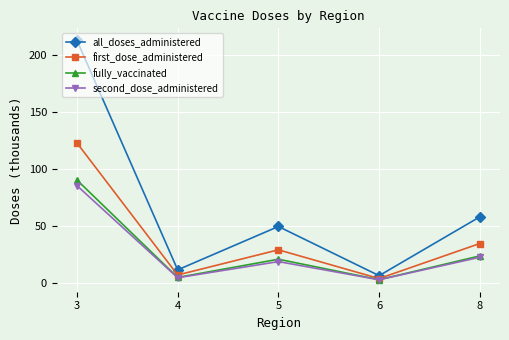

True or false: fully_vaccinated has a value of 4.5 at 4.

True